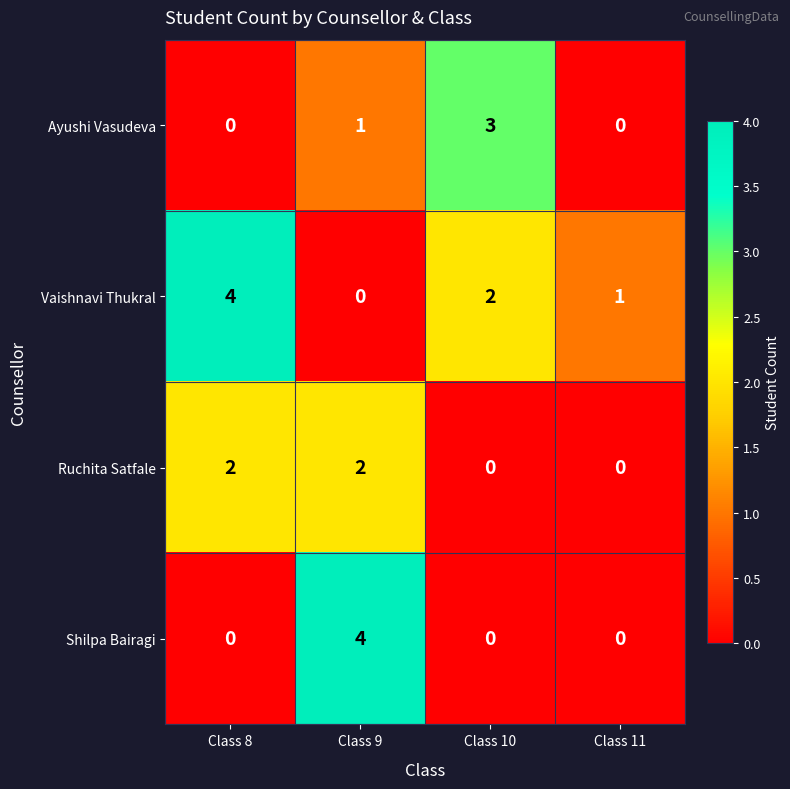

How many Vaishnavi Thukral values are between 1 and 4?

3